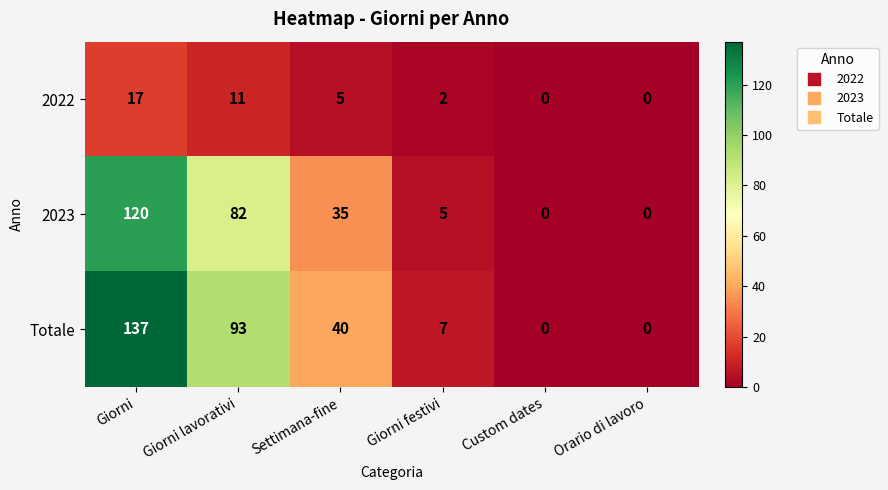

Which label corresponds to the largest value in the chart?

Giorni